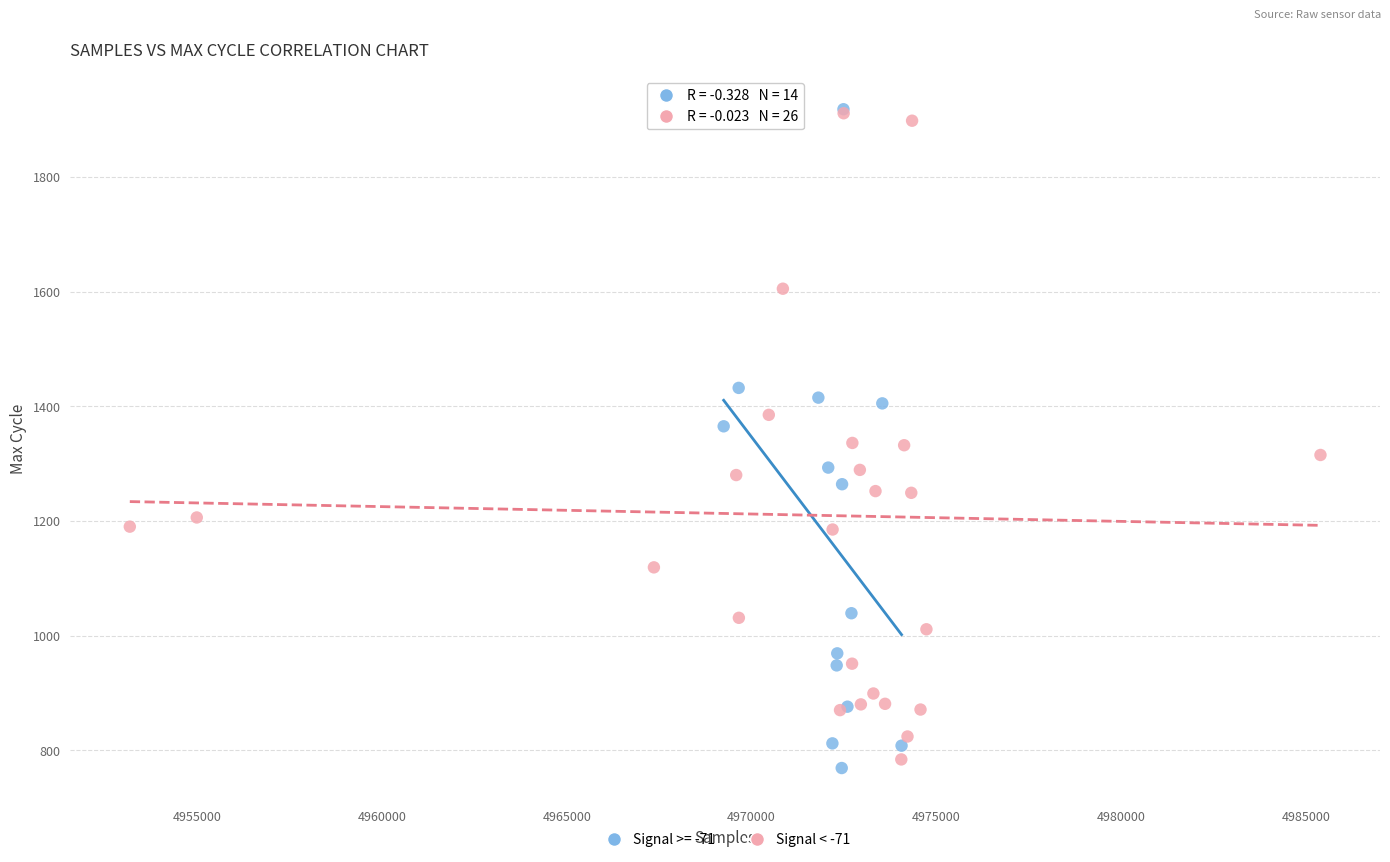

What are all the series names shown in the legend?

Signal >= -71, Signal < -71